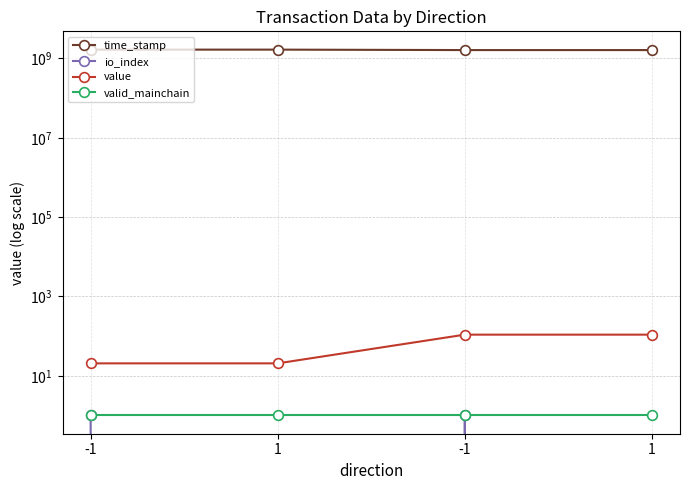

At which category is the sum across all series the highest?

-1